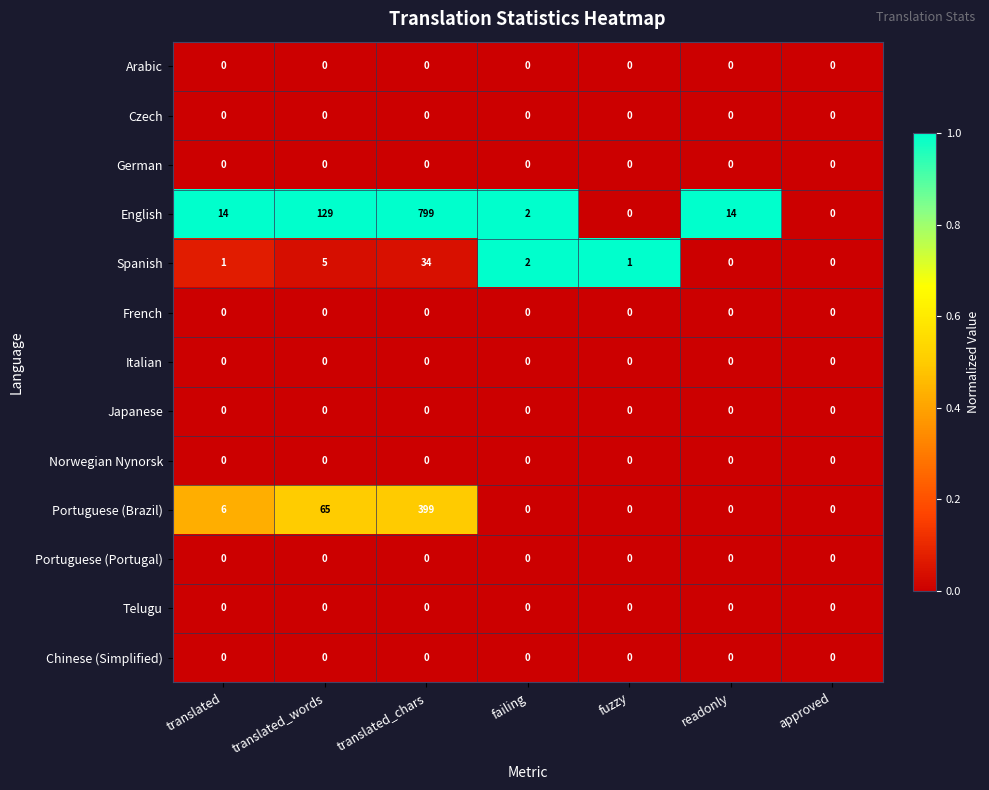

What is the average value of the Spanish series?

6